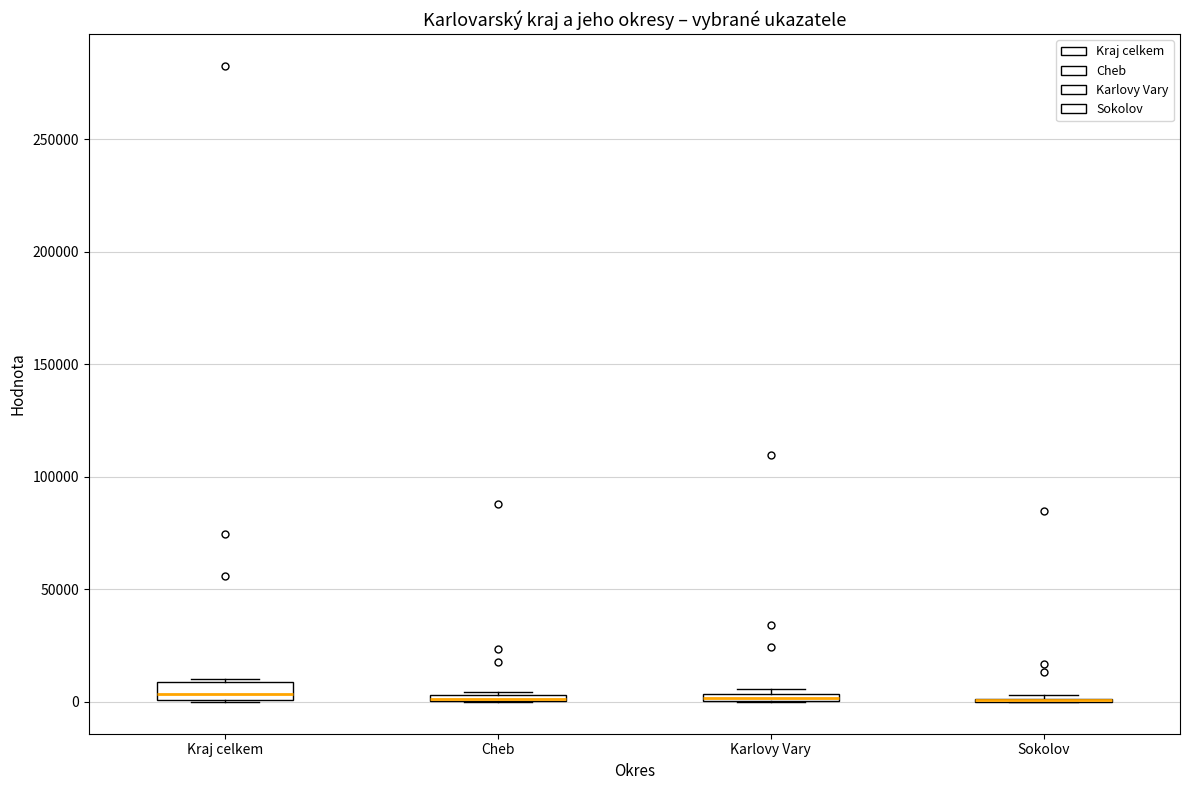

Where is the lower edge of the box for Cheb on the y-axis? The values are not printed on the chart, so give them approximately, as read against the axis.

0